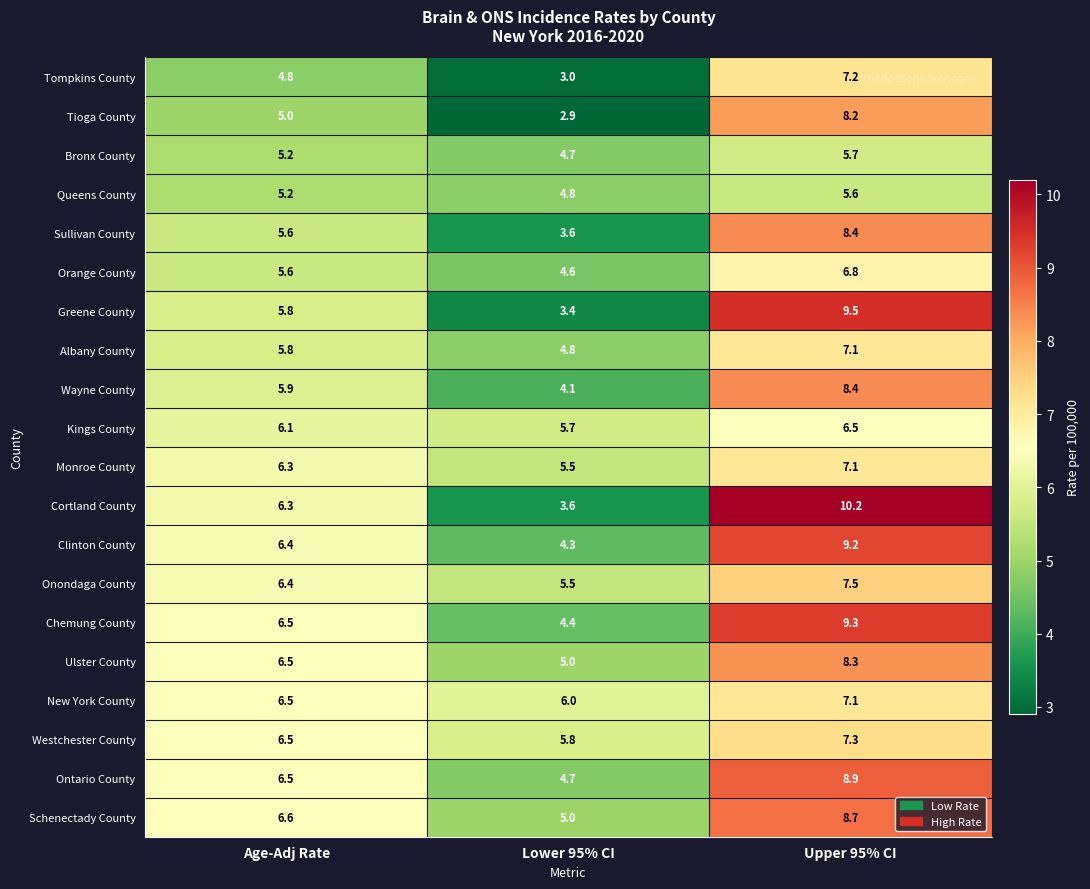

Which series has the widest spread of values?

Cortland County